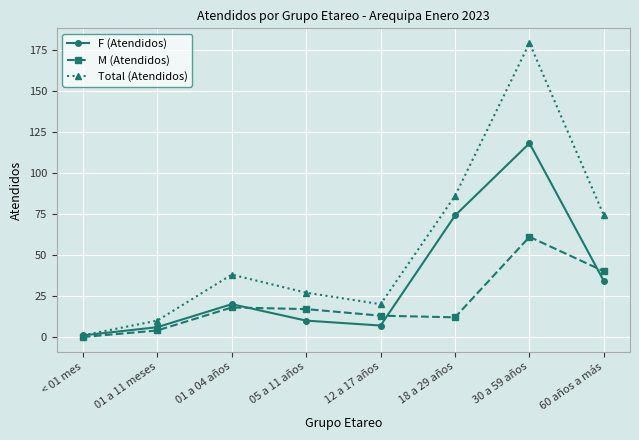

Rank the series by their average value, from lowest to highest.

M (Atendidos), F (Atendidos), Total (Atendidos)